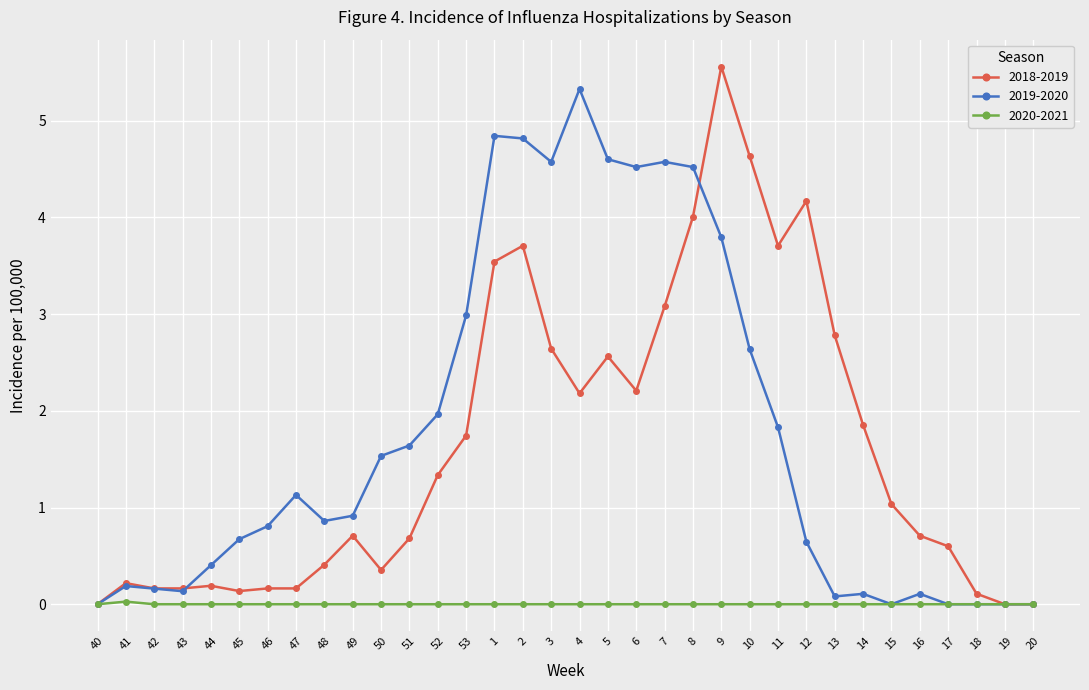

The value of 2018-2019 at 49 is 0.7. True or false?

True